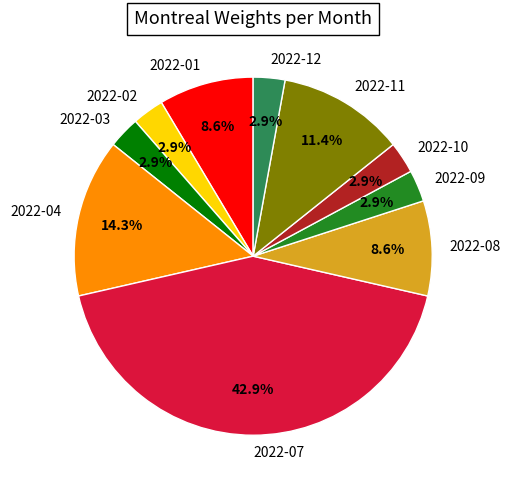

How many slices are in this pie chart?

10